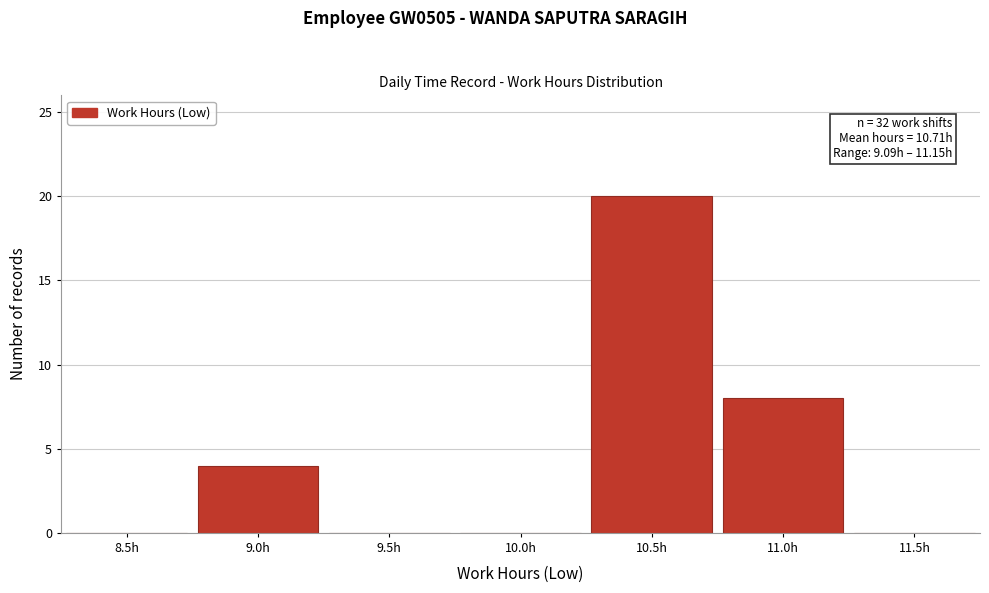

Reading left to right, transcribe all the data shown in this chart.

8.5h=0	9.0h=4	9.5h=0	10.0h=0	10.5h=20	11.0h=8	11.5h=0